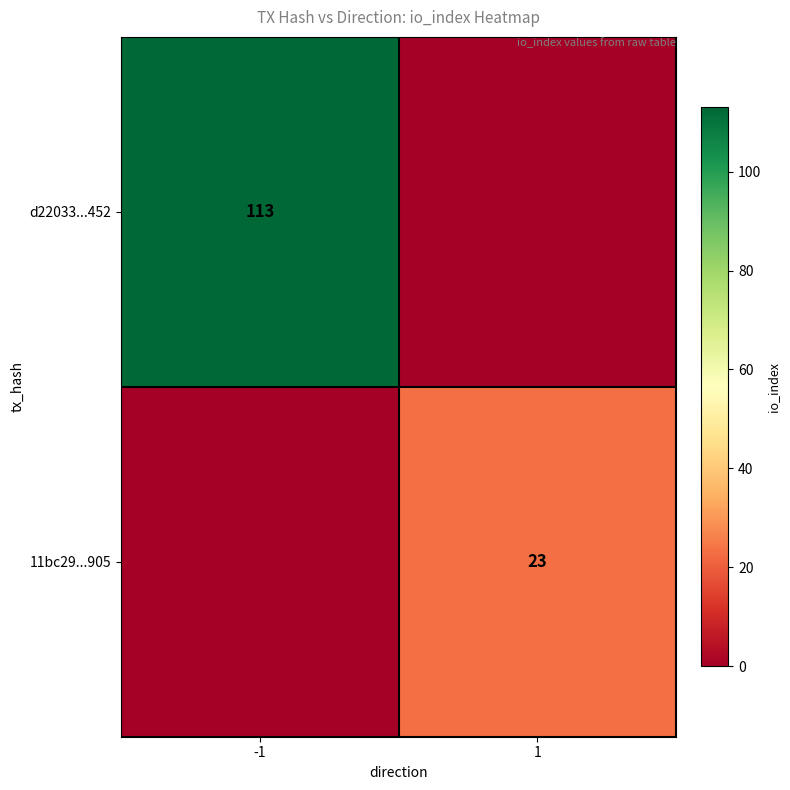

Count the number of categories in the chart.

2